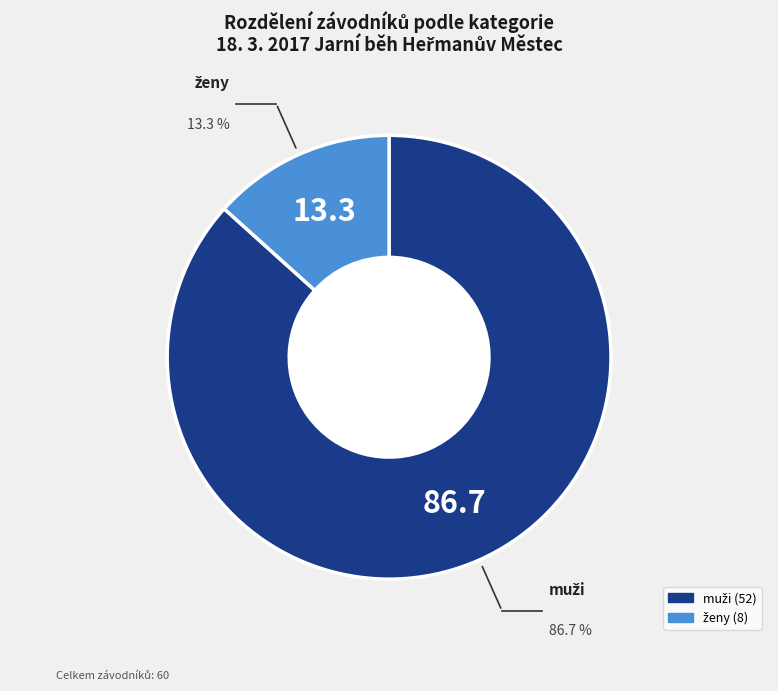

Is there a majority slice in this chart?

Yes